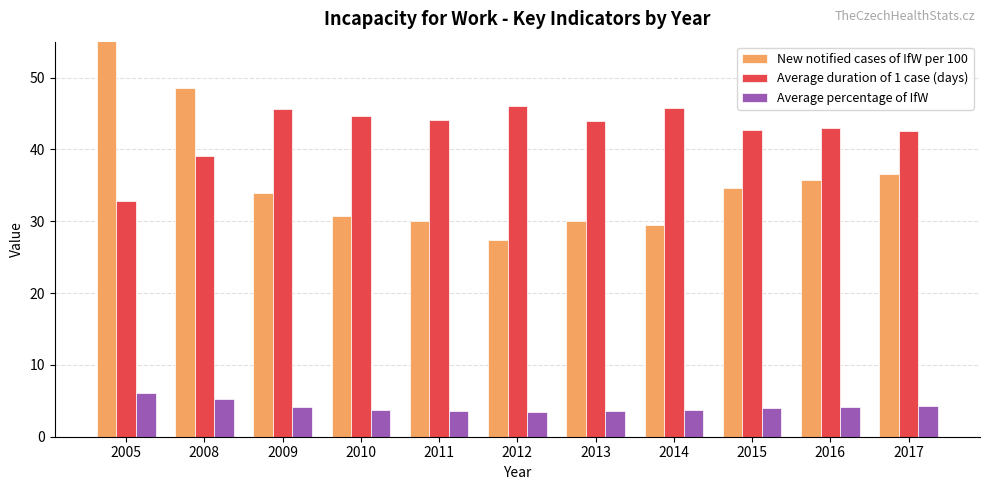

Where does the Average duration of 1 case (days) series first go above 44?

2009